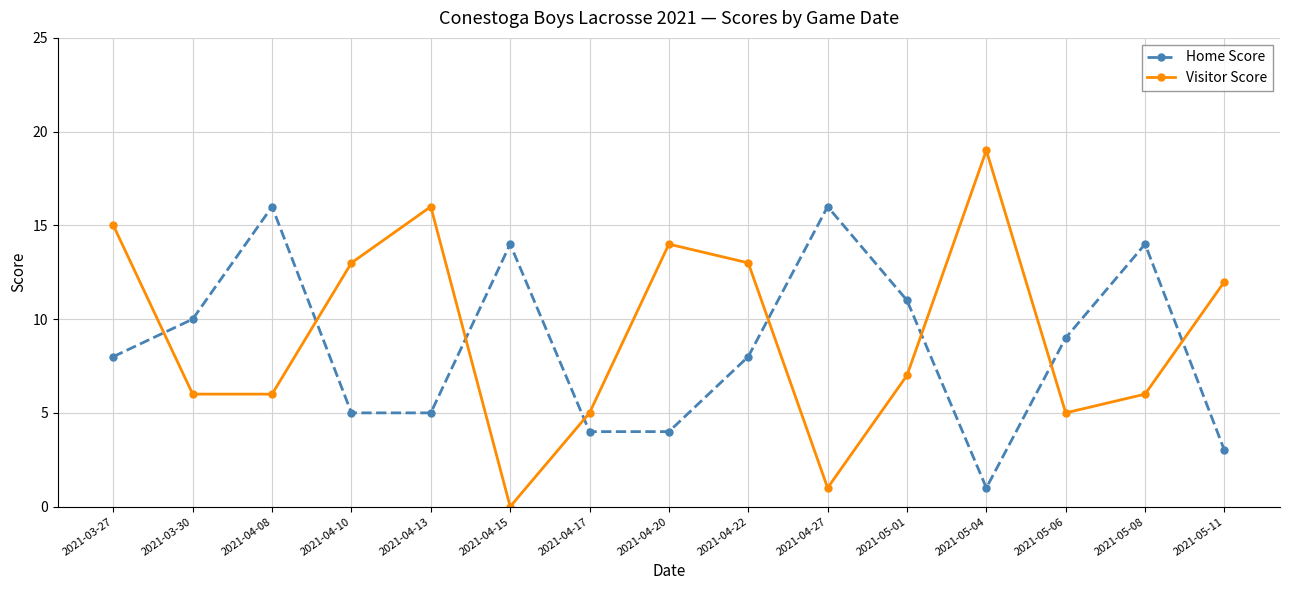

What is the difference between the second highest and minimum values in the Visitor Score series?

16